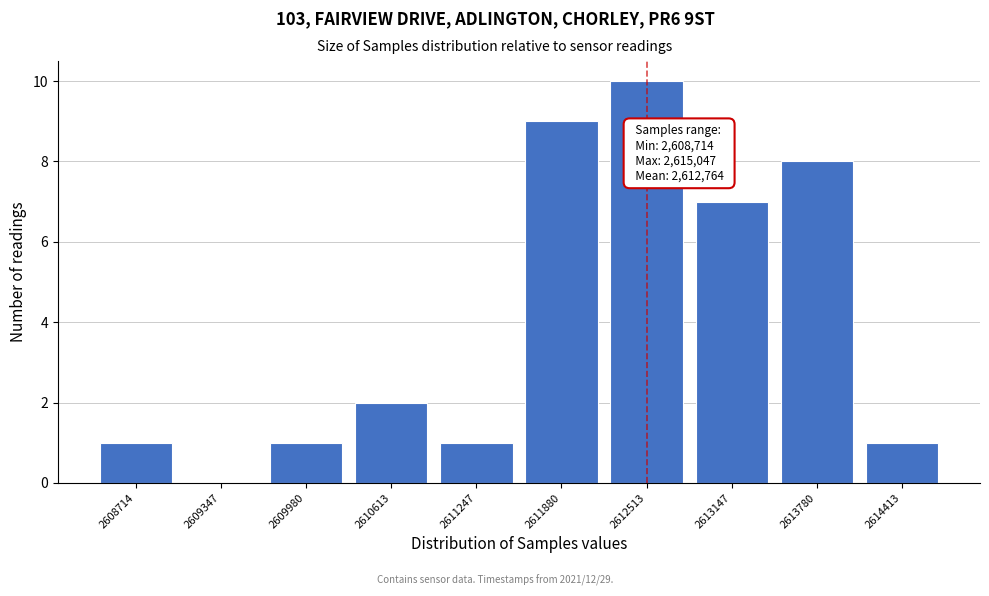

Reading left to right, transcribe all the data shown in this chart.

2608714=1	2609347=0	2609980=1	2610613=2	2611247=1	2611880=9	2612513=10	2613147=7	2613780=8	2614413=1